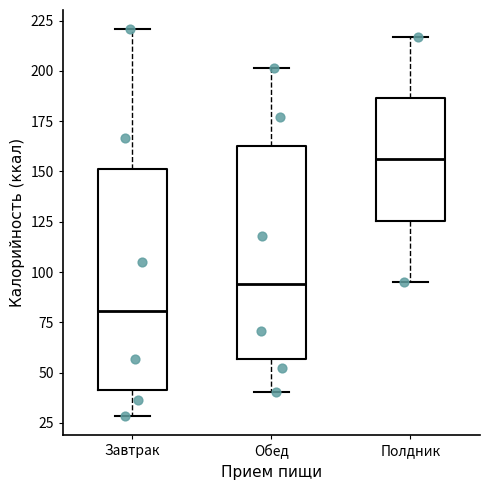

Reading left to right, transcribe this box plot: for each box, give where its median line is, the range the box spans, and where its two whiskers end, as read against the y-axis. The values are not printed on the chart, so give them approximately, as read against the axis.

Завтрак: median 80, box 40 to 150, whiskers 30 to 220
Обед: median 95, box 55 to 160, whiskers 40 to 200
Полдник: median 155, box 125 to 185, whiskers 95 to 215